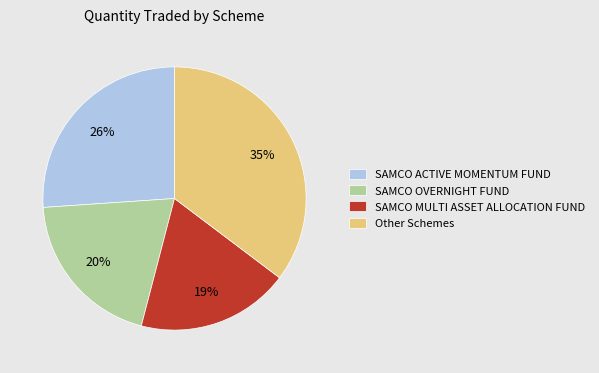

Do Other Schemes and SAMCO OVERNIGHT FUND together represent more than half of the pie?

Yes